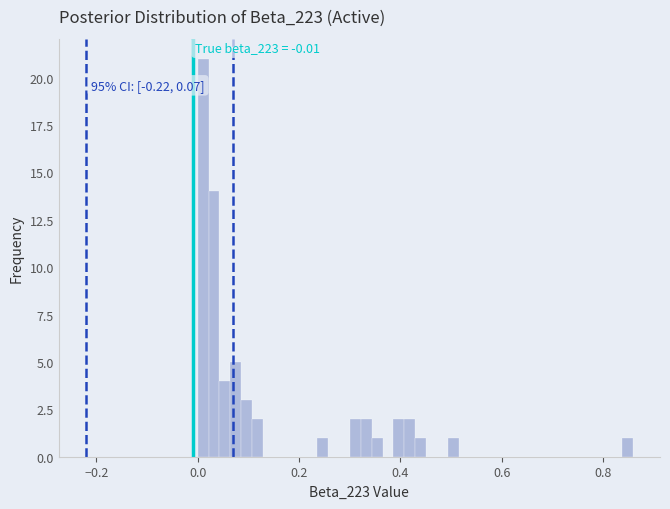

Read against the x-axis, roughly where is the centre of the tallest bar?

0.02